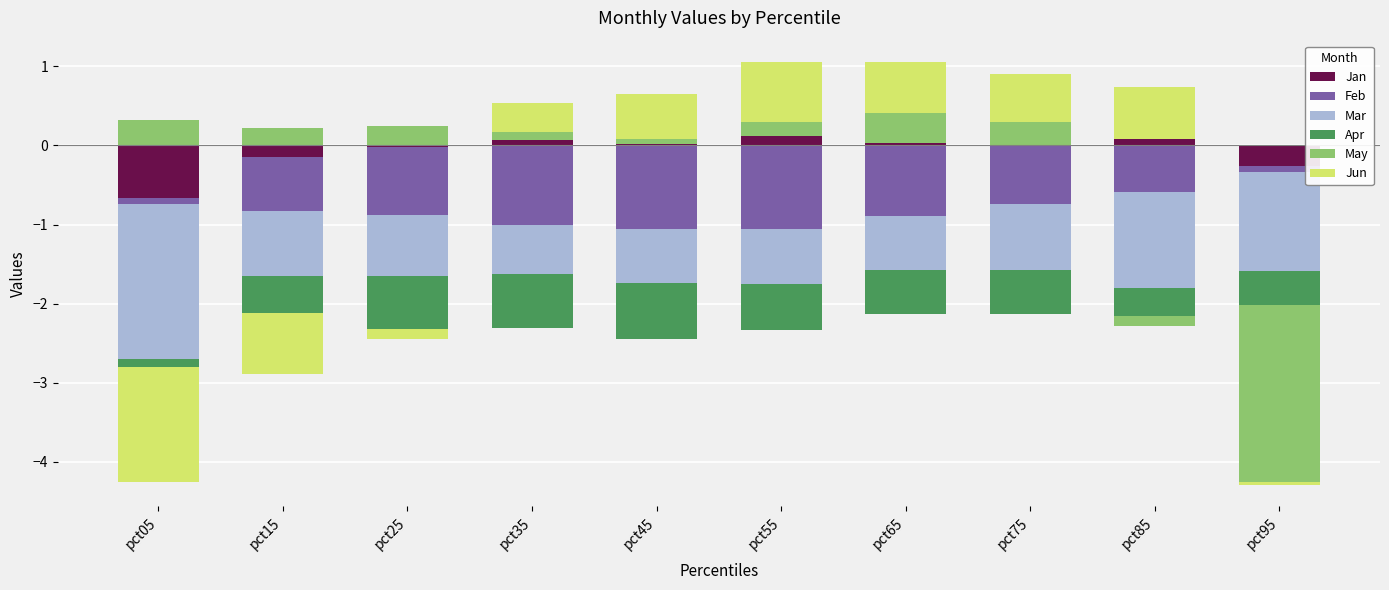

At how many categories does at least one series exceed 0?

9